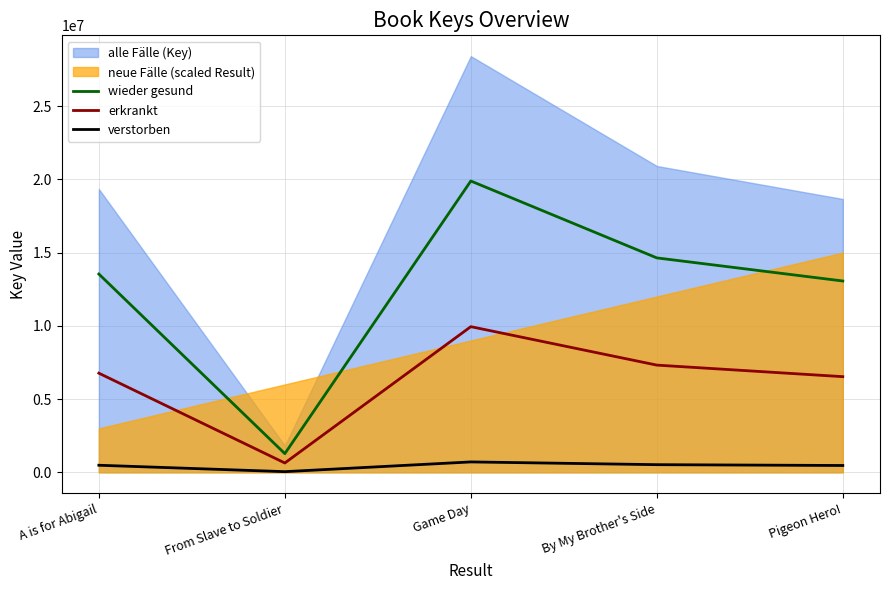

What is the sum of all wieder gesund values?

62404779.5